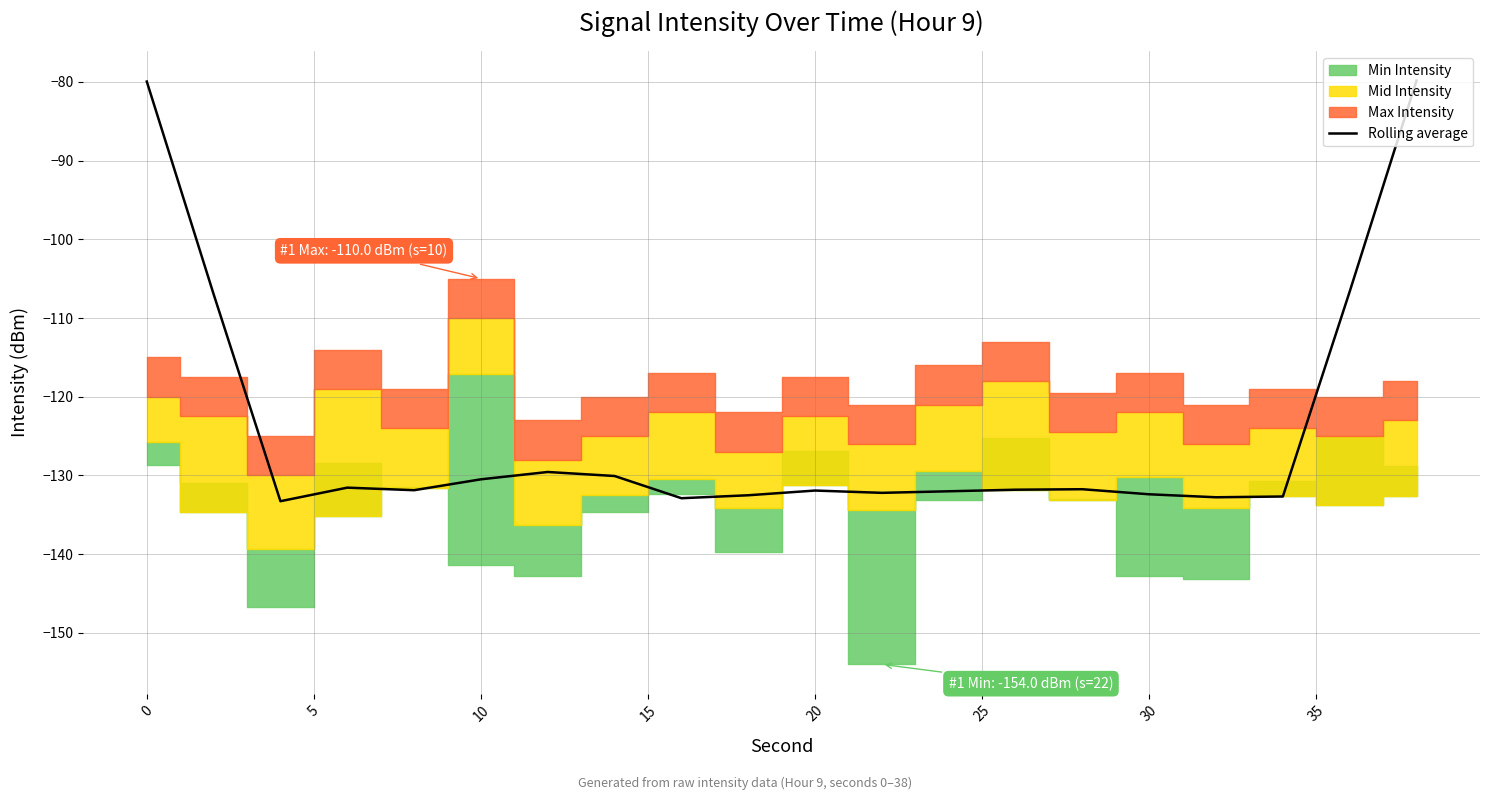

Reading left to right, list all the values displayed in this chart.

-79.9	-107.0	-133.3	-131.6	-131.9	-130.5	-129.6	-130.1	-132.9	-132.5	-131.9	-132.2	-132.0	-131.8	-131.8	-132.4	-132.8	-132.7	-106.6	-79.8